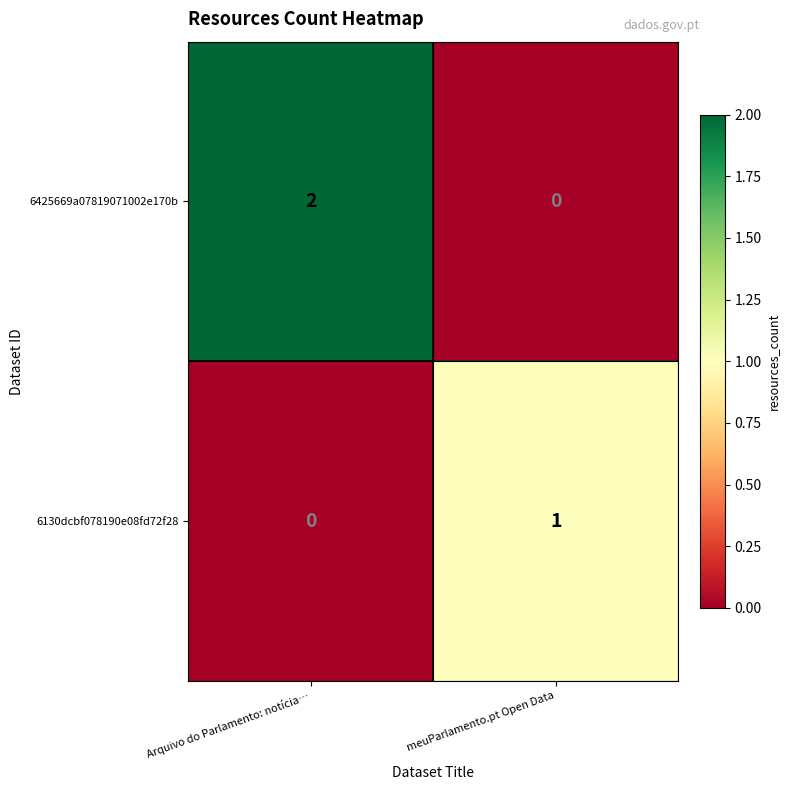

At which label is 6130dcbf078190e08fd72f28 closest to 0?

Arquivo do Parlamento: notícia…